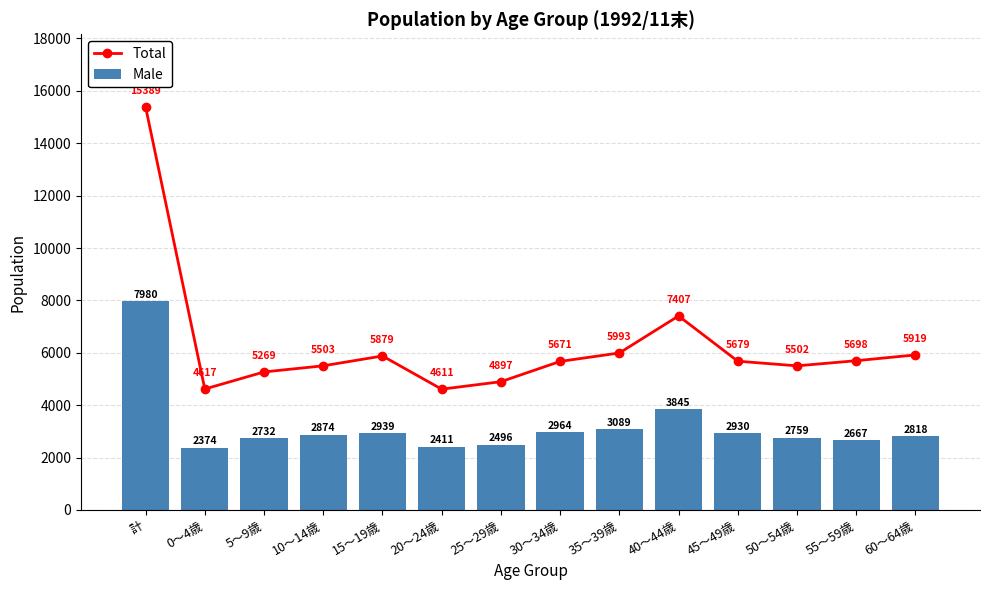

What is the maximum value shown in the chart?

15389